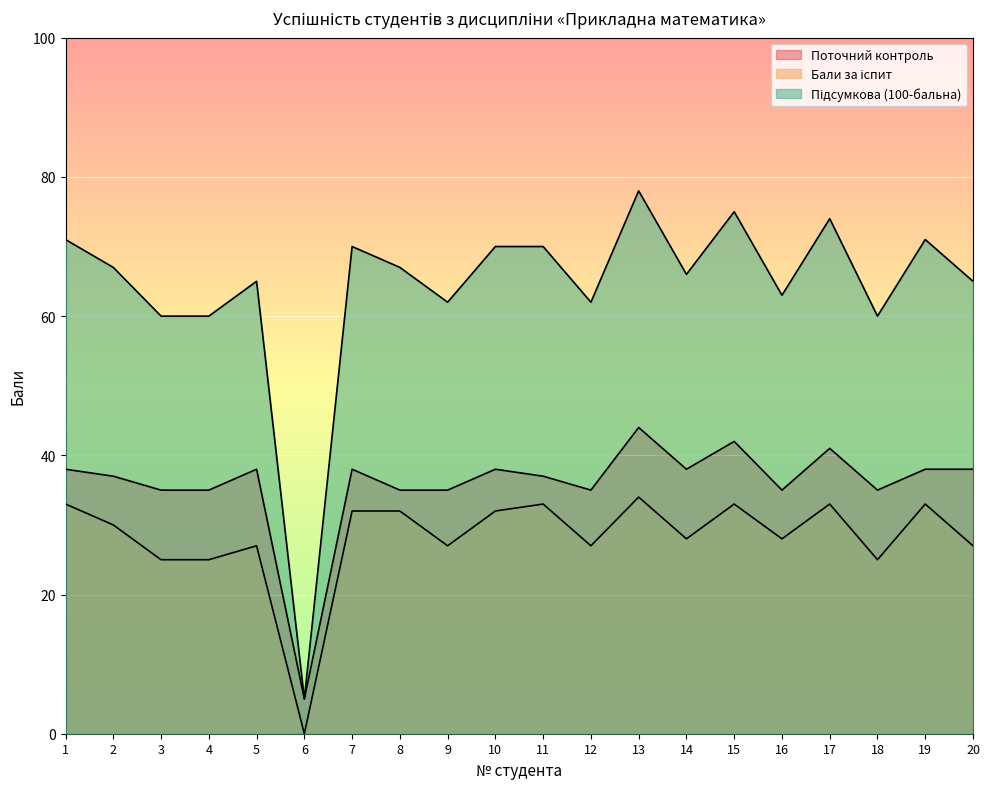

At which label does Підсумкова (100-бальна) first exceed 67?

1